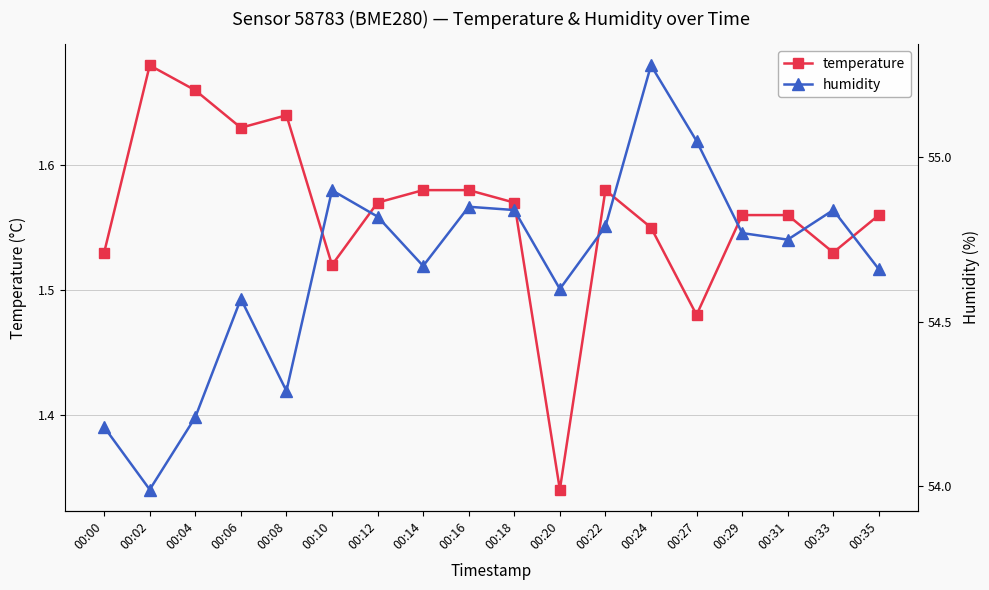

True or false: temperature and humidity intersect in this chart.

False